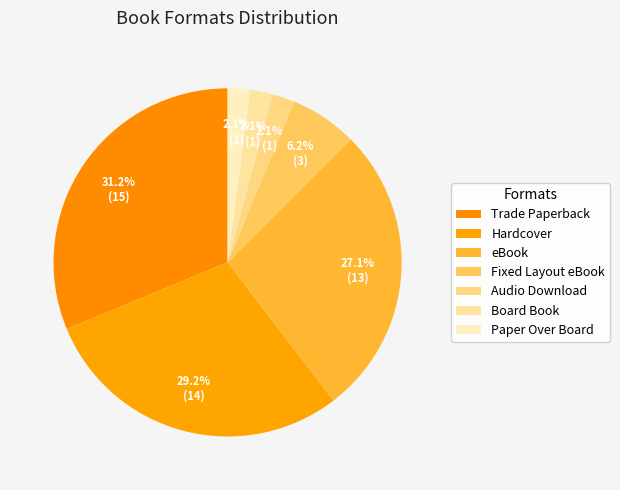

True or false: Hardcover accounts for 29% of the total.

True